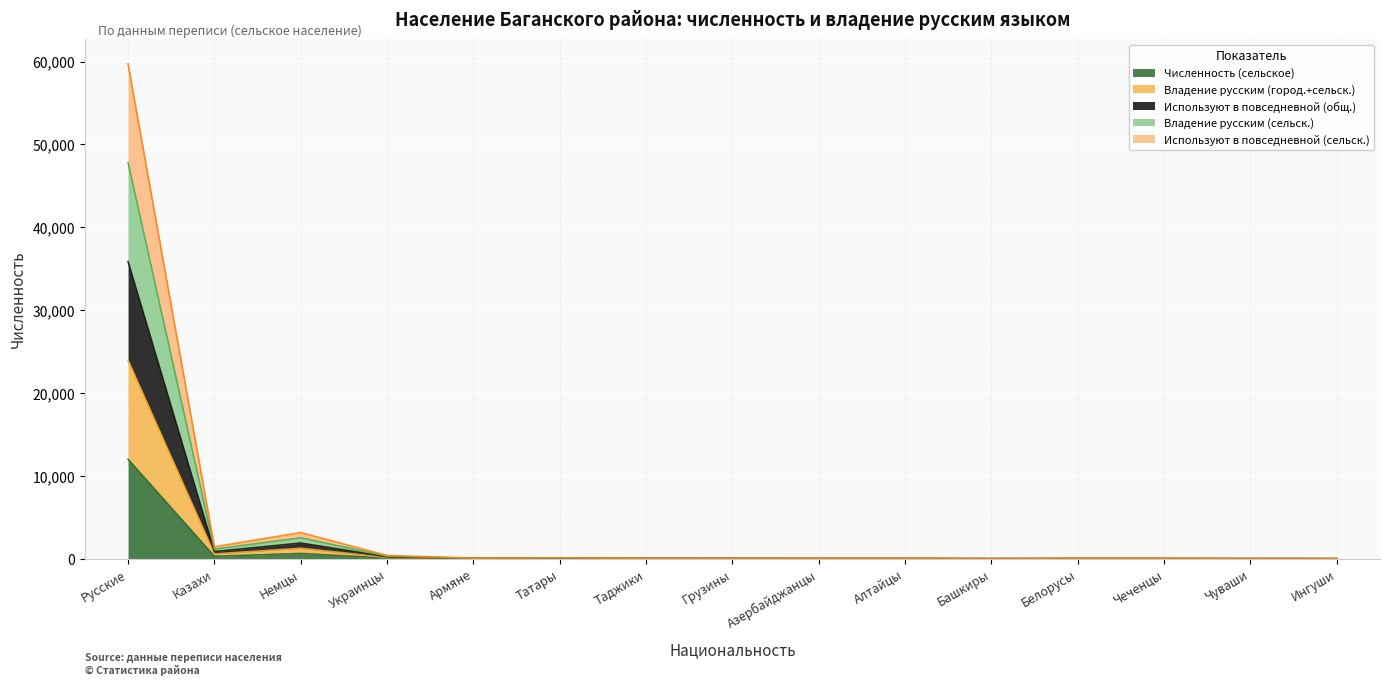

Which label corresponds to the largest value in the chart?

Русские